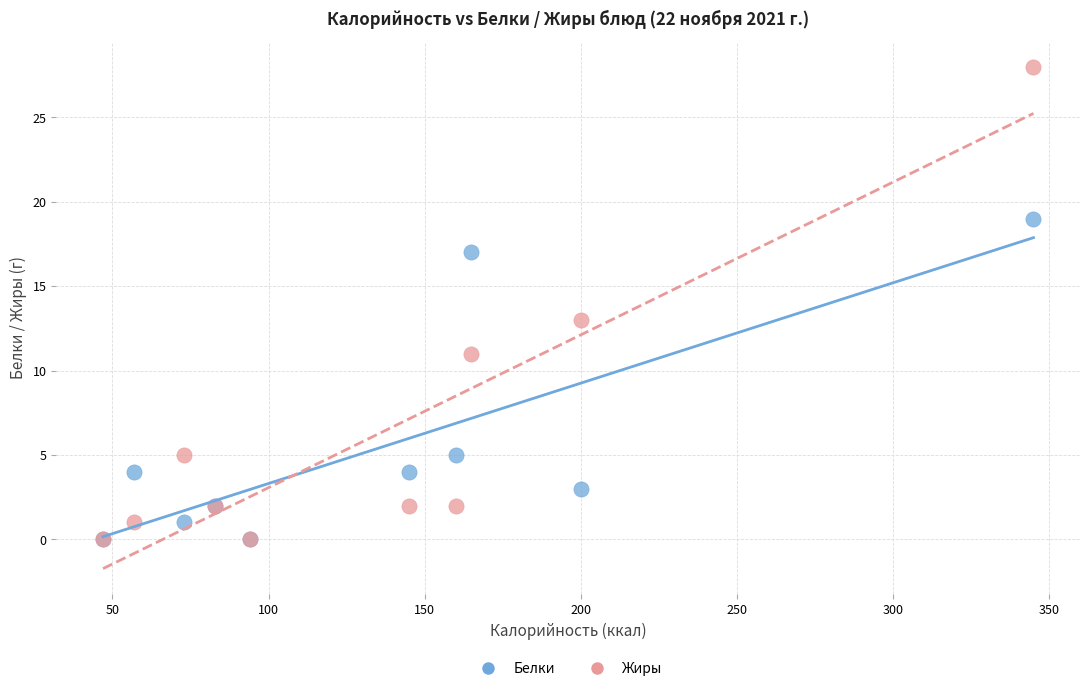

In the Жиры series, what Y value is closest to 14?

13